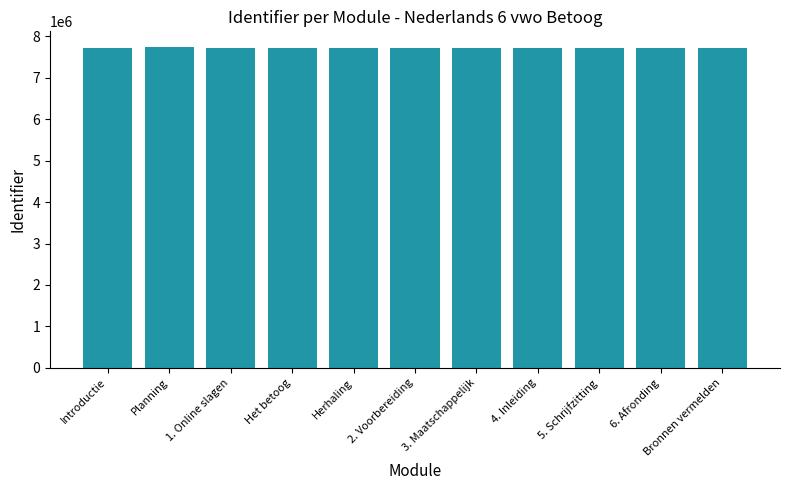

What is the average value?

7721010